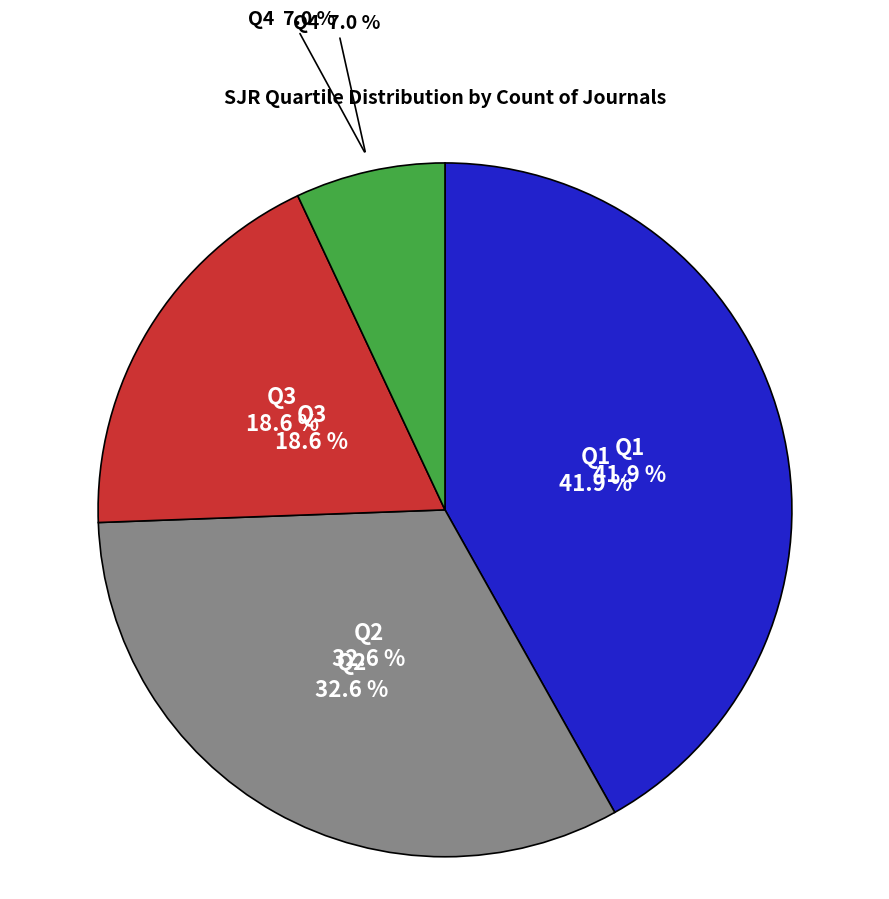

Count the number of slices in the pie.

4